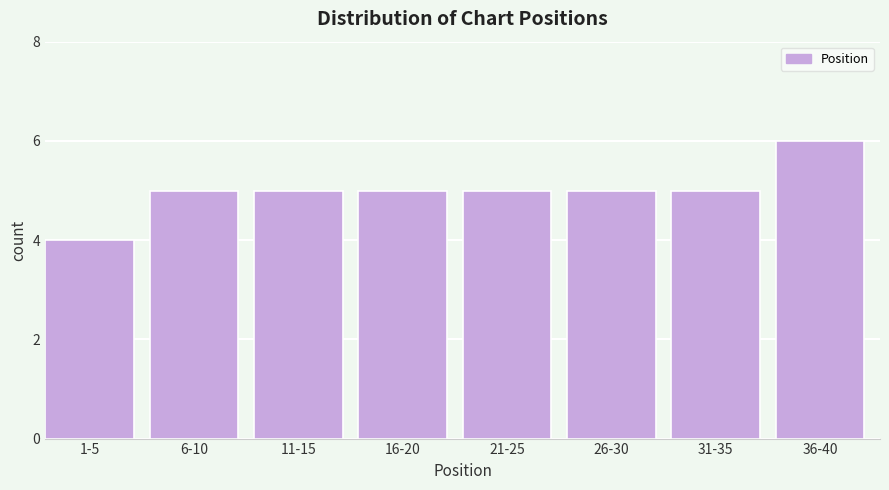

Reading right to left, transcribe all the data shown in this chart.

6	5	5	5	5	5	5	4